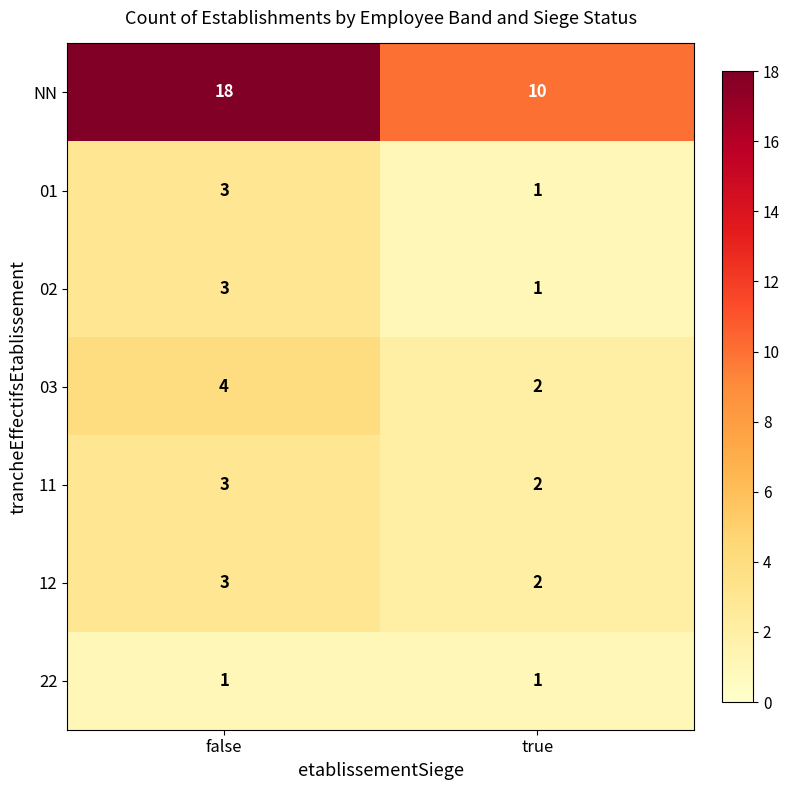

Which series has the widest spread of values?

NN